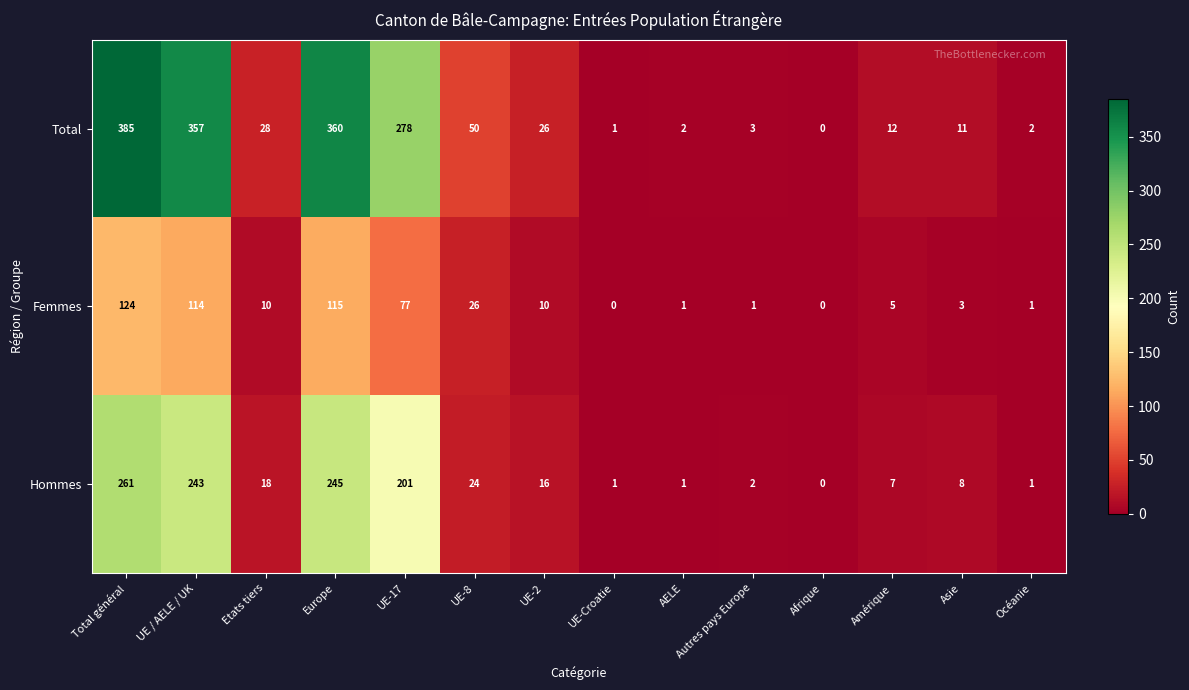

What is the sum of the Hommes values at Afrique and UE / AELE / UK?

243